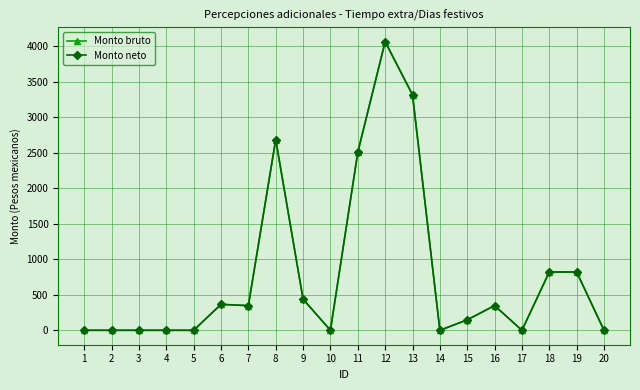

At which category does Monto bruto reach its first local valley?

7